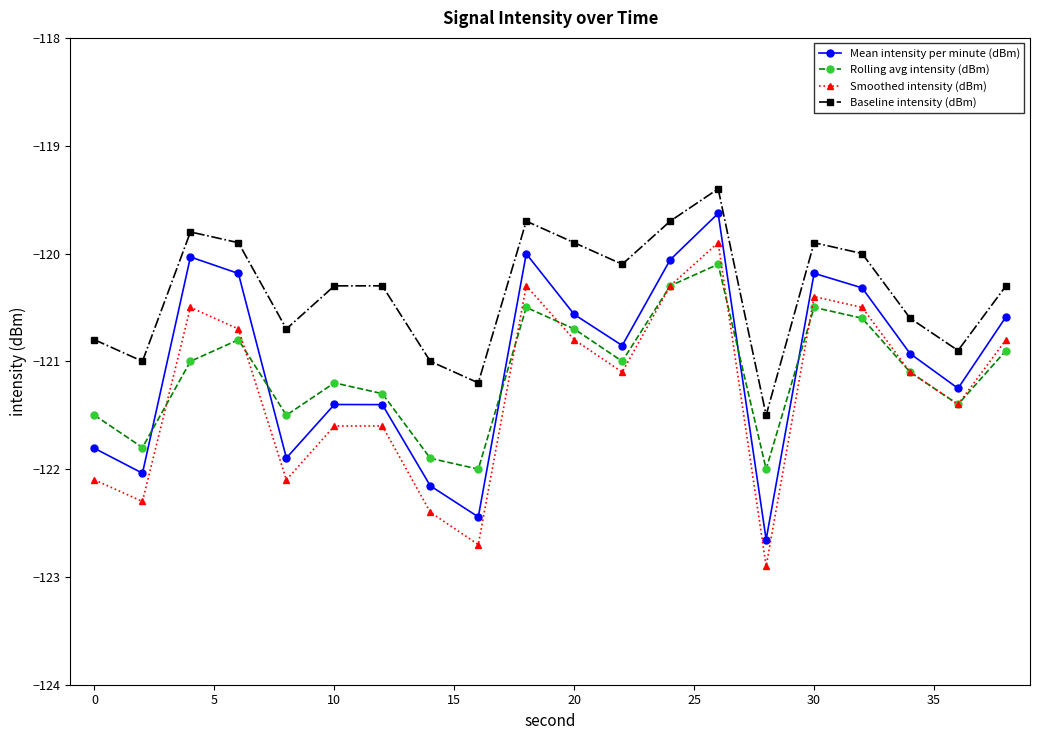

True or false: Rolling avg intensity (dBm) has more than 0 interior local peaks.

True